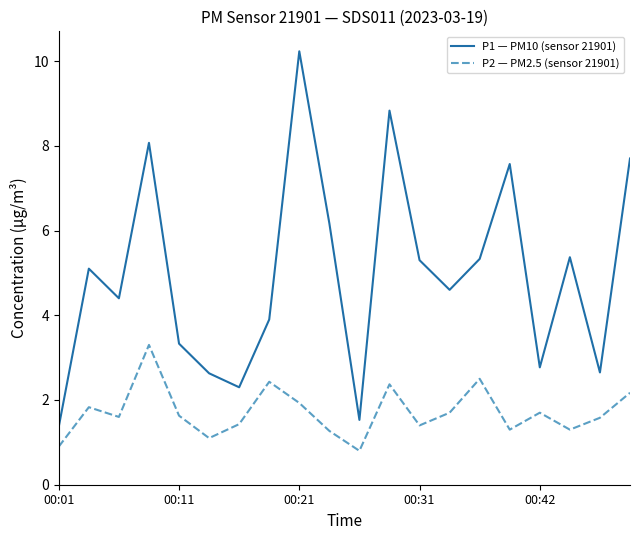

In P2 — PM2.5 (sensor 21901), how many points are higher than both neighbors (excluding endpoints)?

6